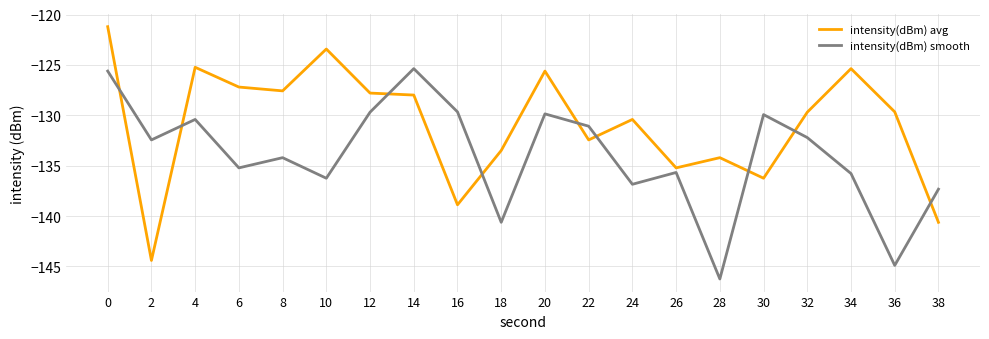

At which label is intensity(dBm) smooth closest to -135?

6